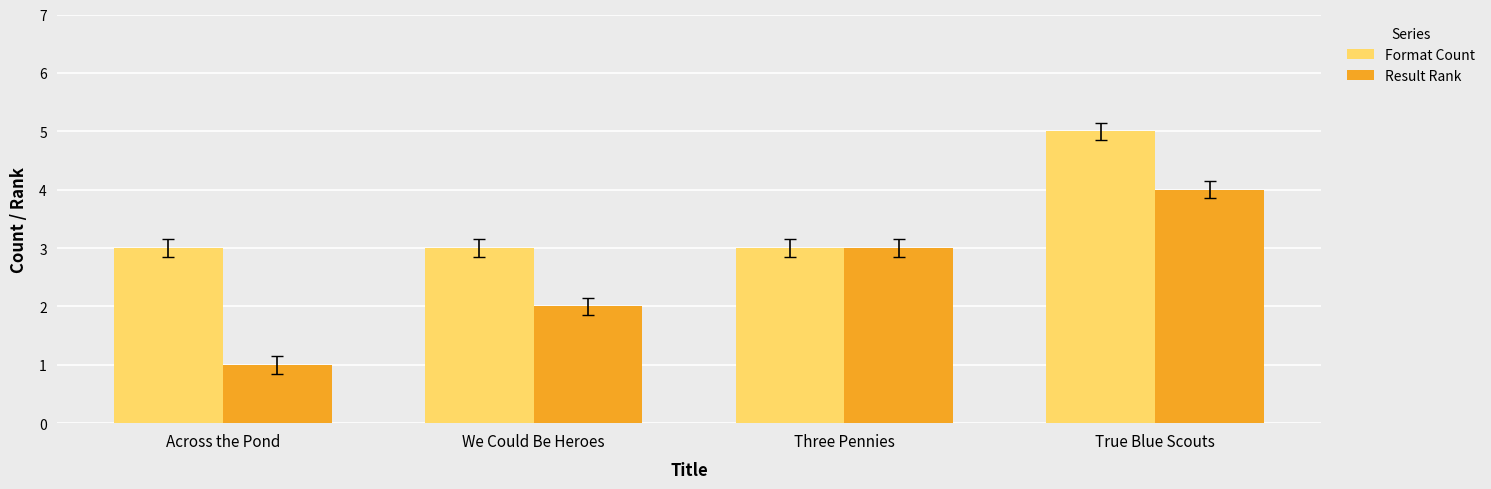

What are all the series names shown in the legend?

Format Count, Result Rank